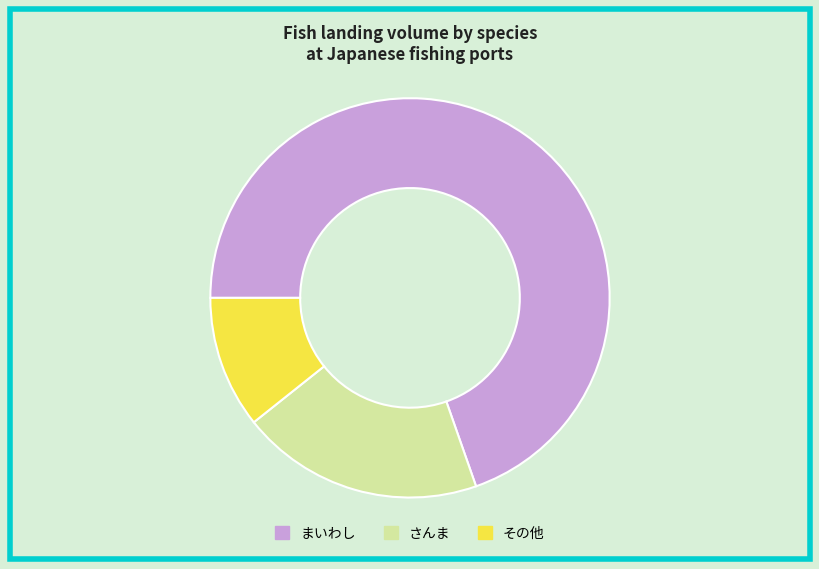

True or false: その他 accounts for 11% of the total.

True